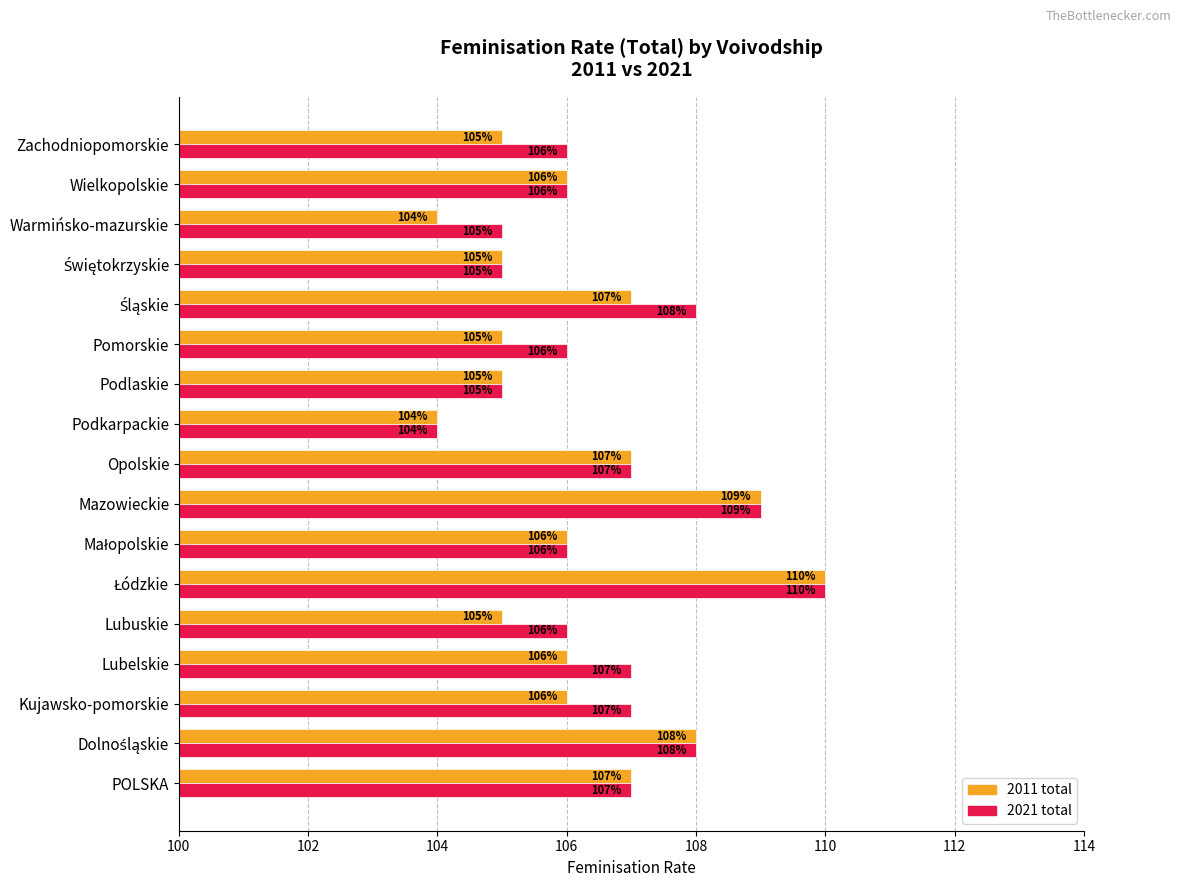

How many 2011 total values are between 105 and 107?

12